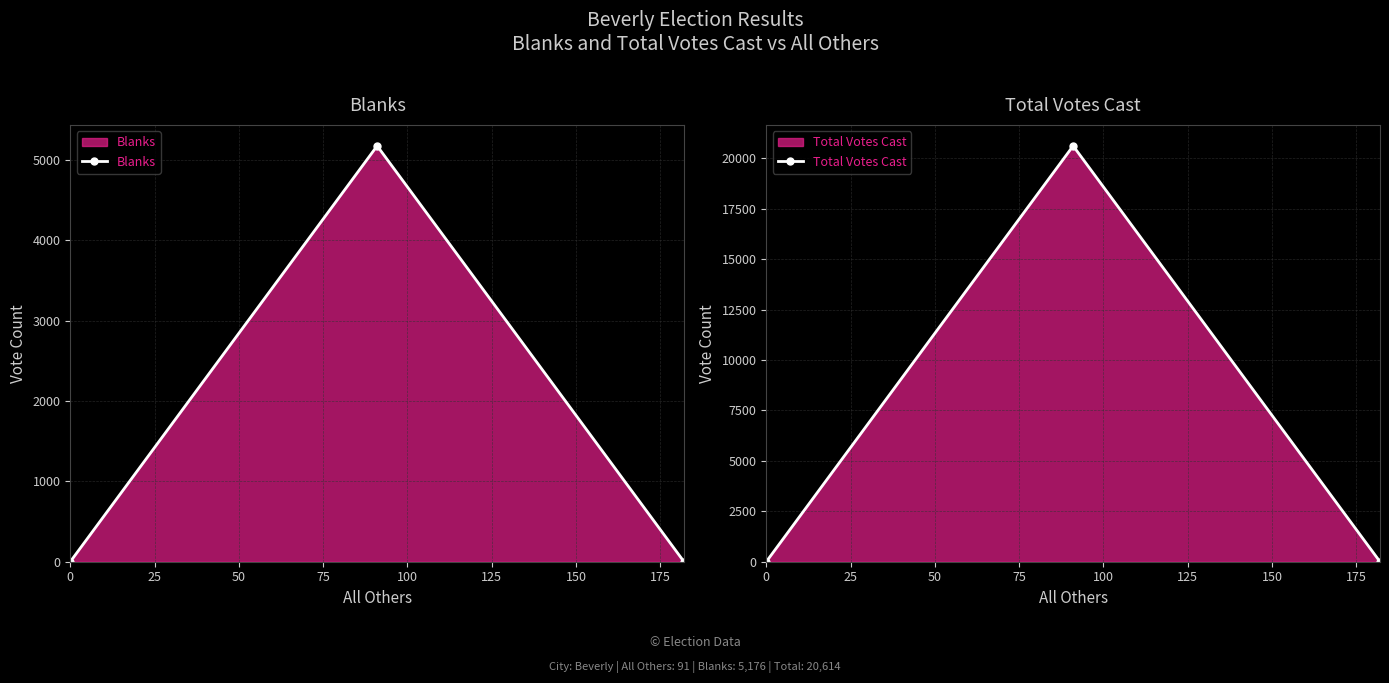

Between 25 and 50, which series saw the biggest shift?

Total Votes Cast